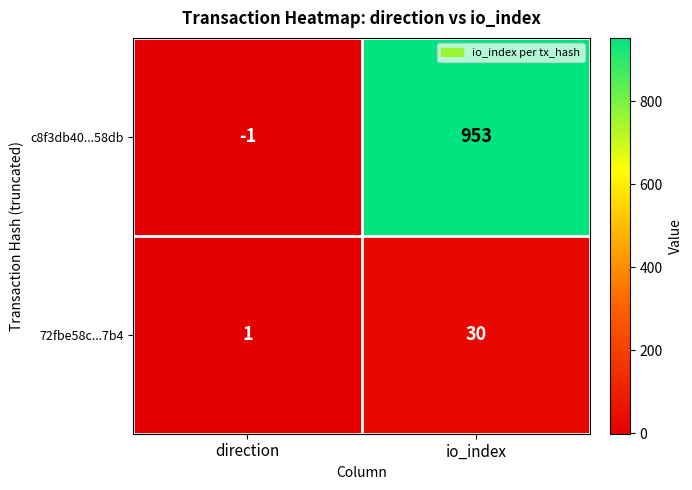

Which label corresponds to the largest value in the chart?

io_index